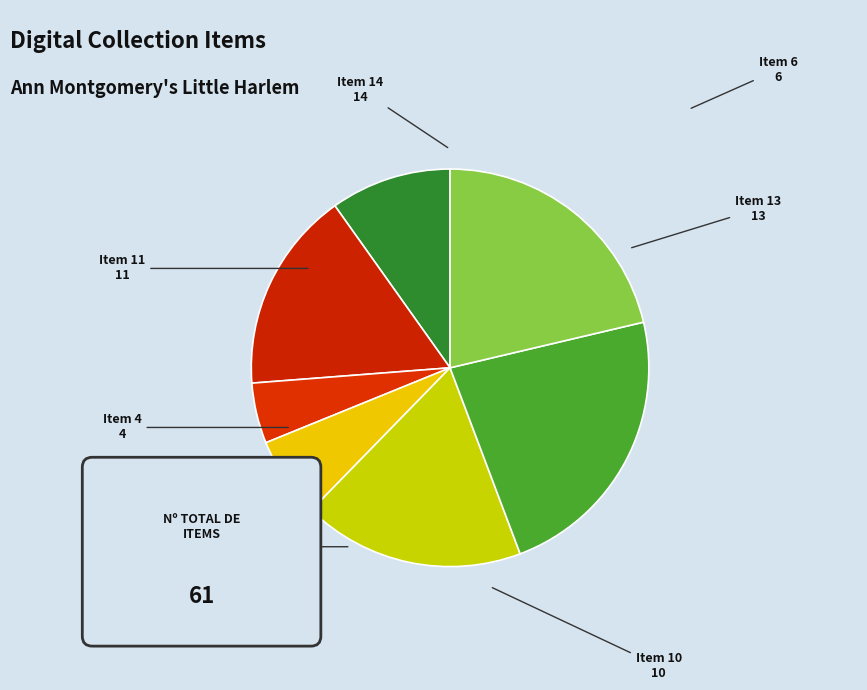

How many slices are in this pie chart?

7